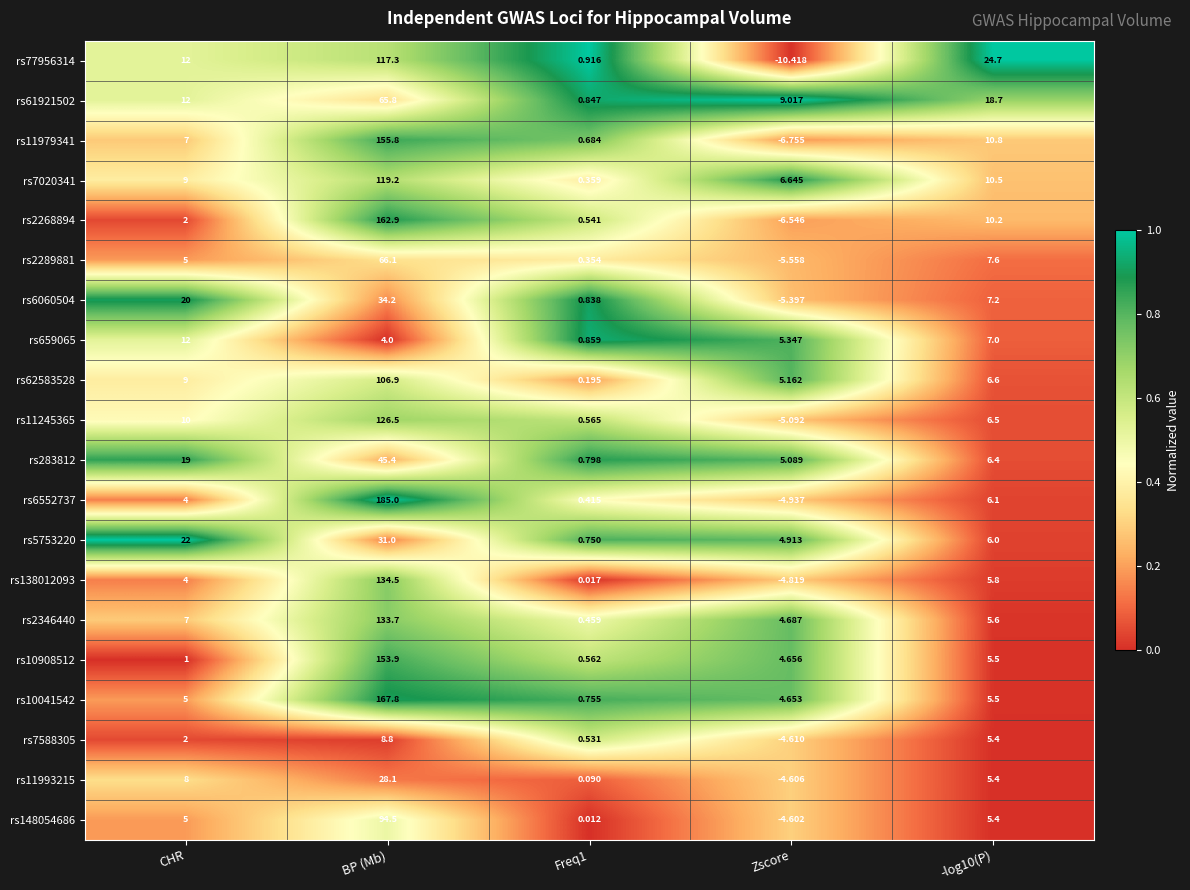

At which category is the sum across all series the highest?

BP (Mb)